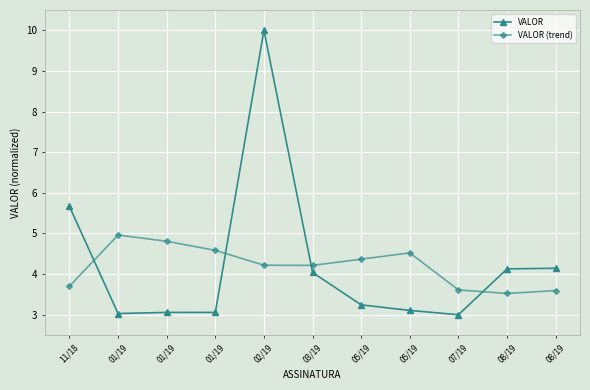

How many lines are shown in the chart?

2